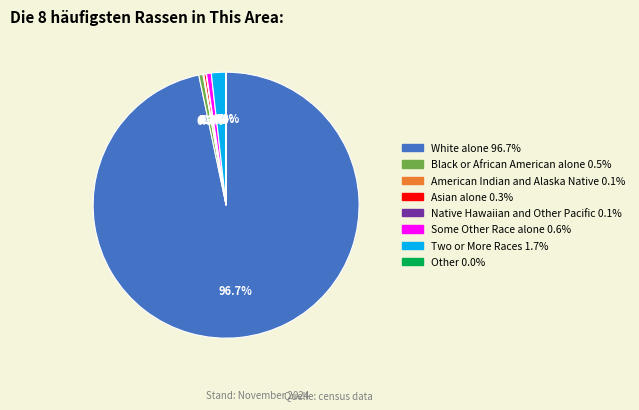

What is the ratio of the value at White alone to the value at Black or African American alone?

191.3